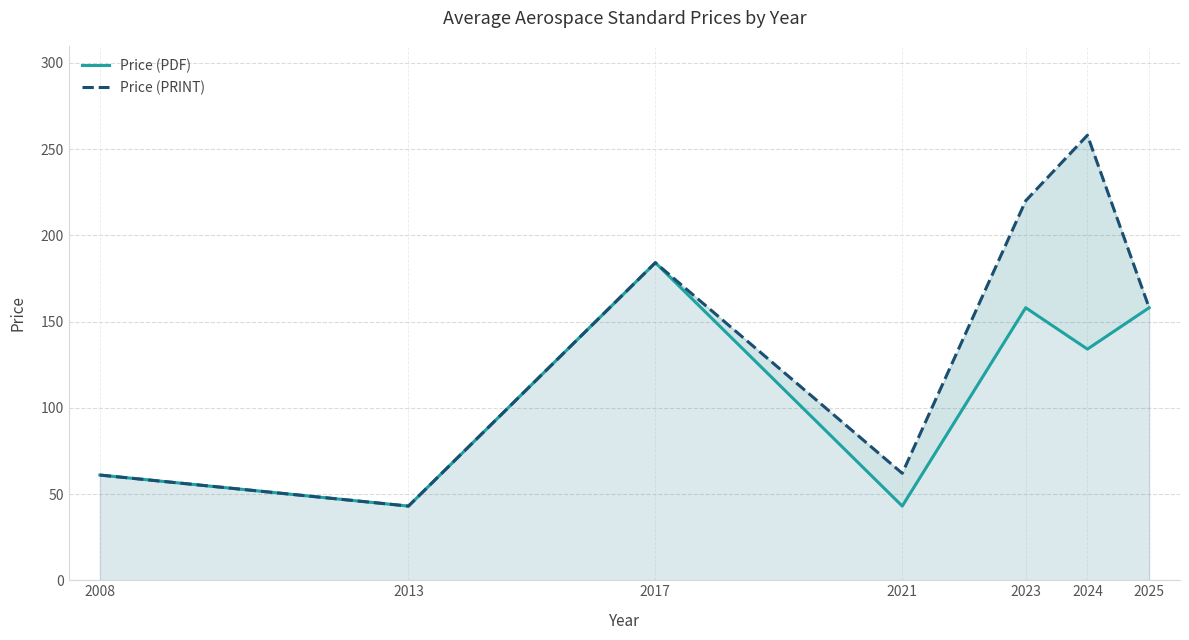

Which series has the widest spread of values?

Price (PRINT)